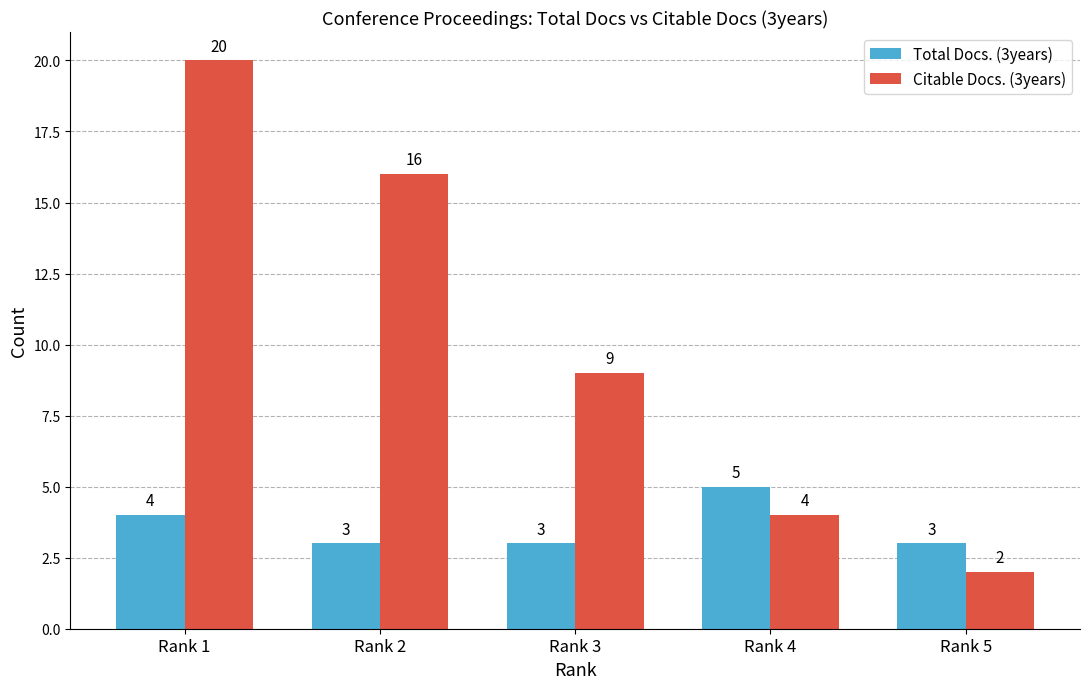

Reading right to left, extract all data points from this chart.

Total Docs. (3years): Rank 5=3	Rank 4=5	Rank 3=3	Rank 2=3	Rank 1=4
Citable Docs. (3years): Rank 5=2	Rank 4=4	Rank 3=9	Rank 2=16	Rank 1=20